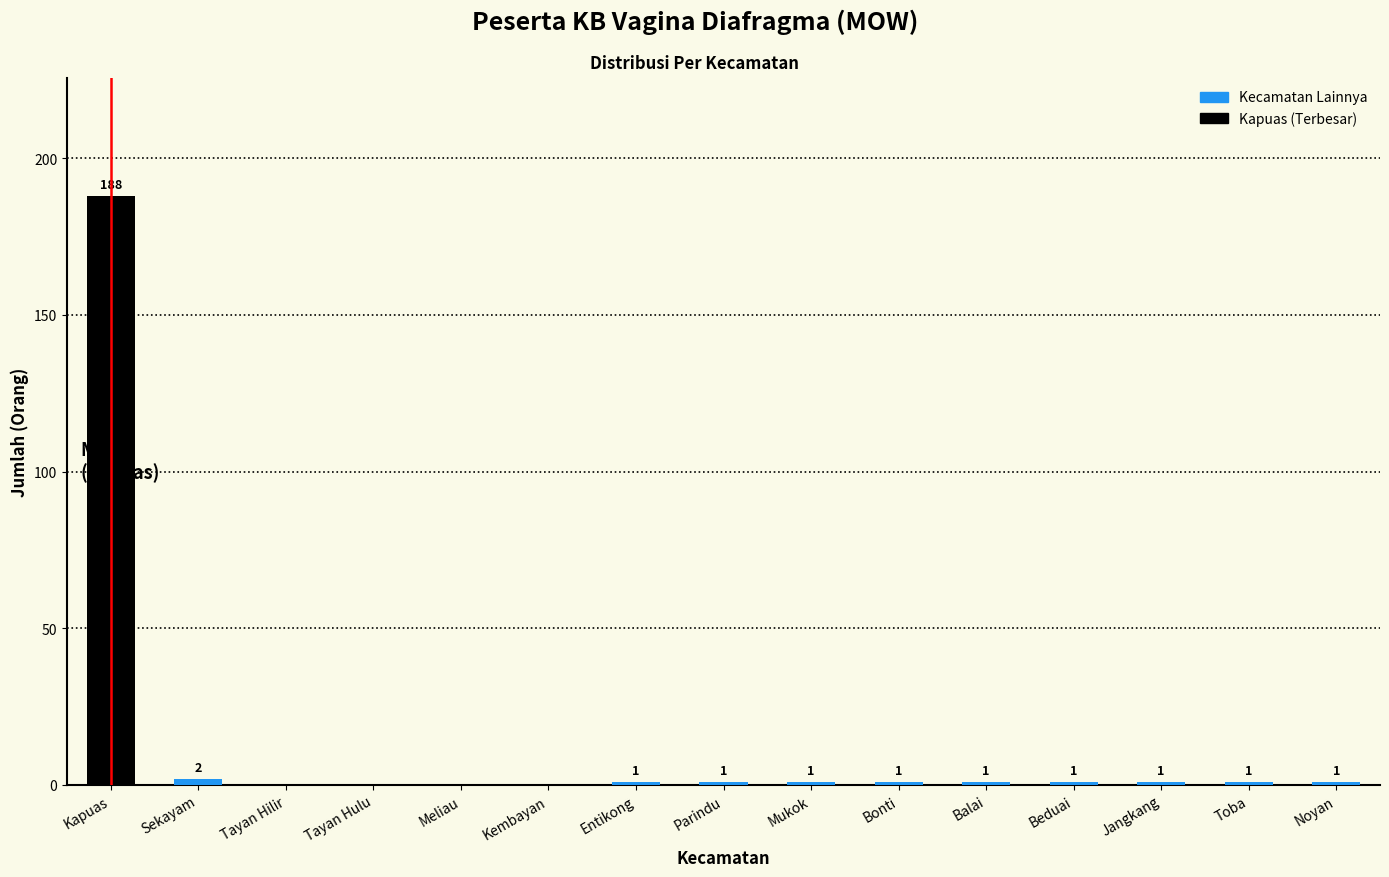

Reading left to right, transcribe all the data shown in this chart.

Kapuas=188	Sekayam=2	Tayan Hilir=0	Tayan Hulu=0	Meliau=0	Kembayan=0	Entikong=1	Parindu=1	Mukok=1	Bonti=1	Balai=1	Beduai=1	Jangkang=1	Toba=1	Noyan=1